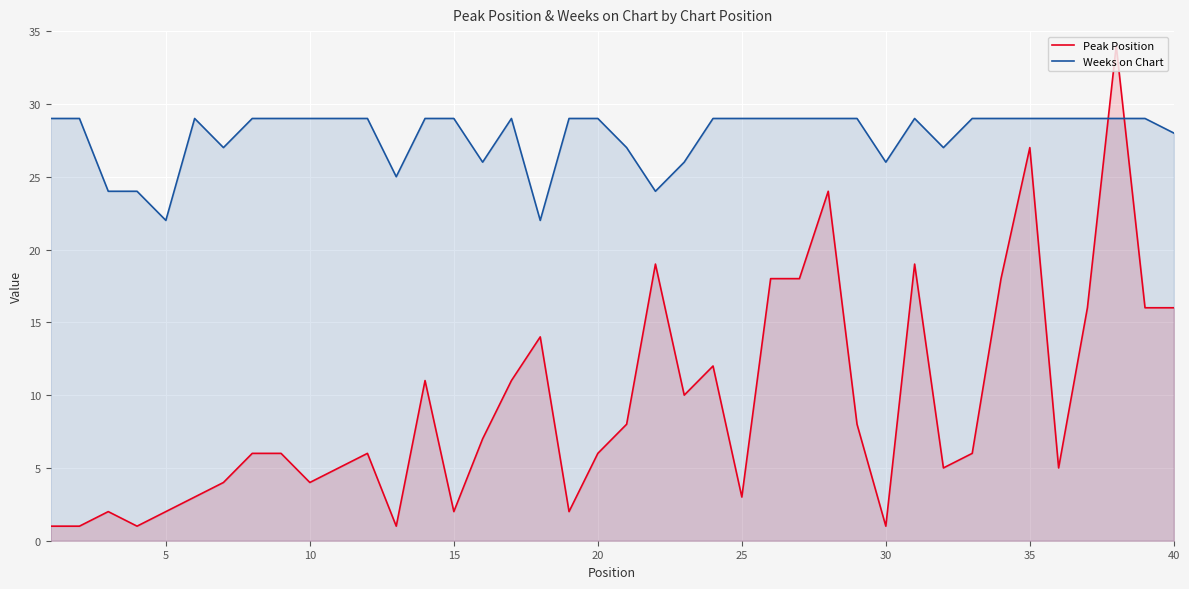

Which series has the widest spread of values?

Peak Position